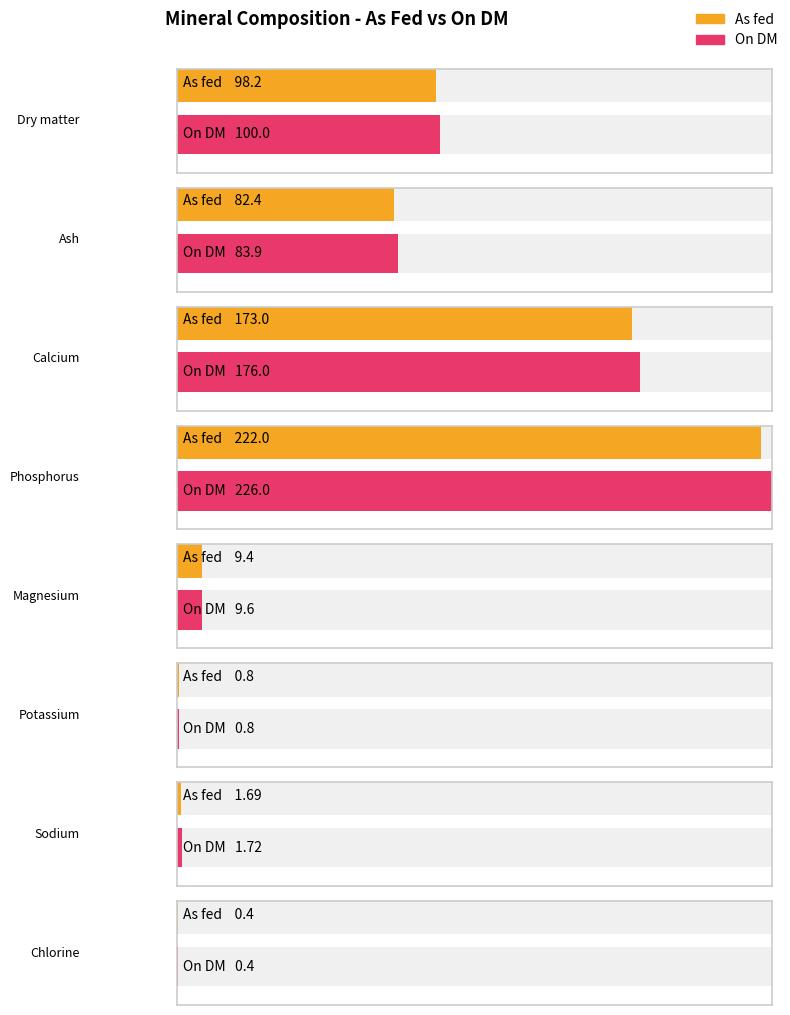

At how many categories does at least one series exceed 48?

4